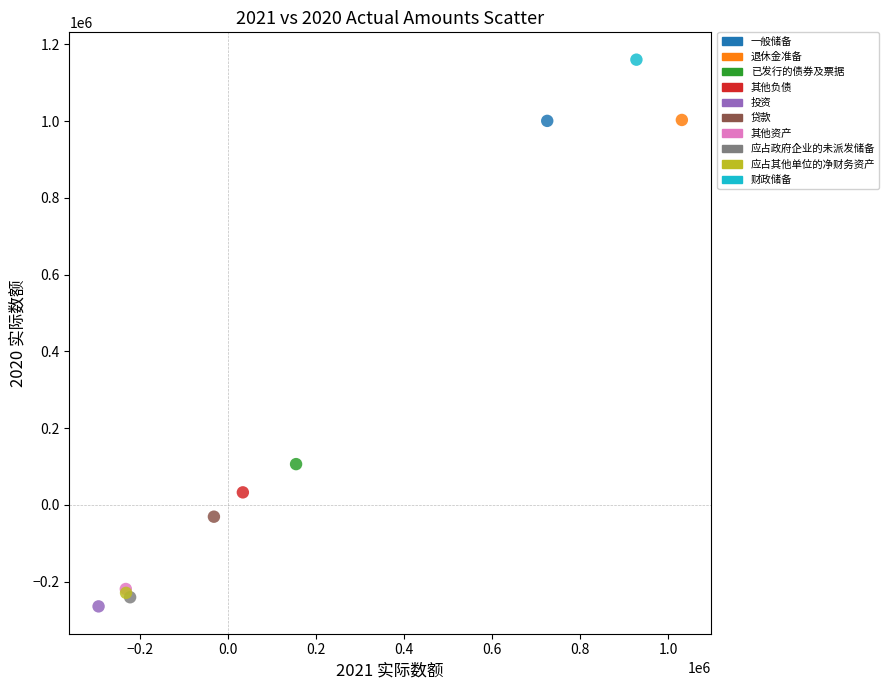

What are all the series names shown in the legend?

一般储备, 退休金准备, 已发行的债券及票据, 其他负债, 投资, 贷款, 其他资产, 应占政府企业的未派发储备, 应占其他单位的净财务资产, 财政储备